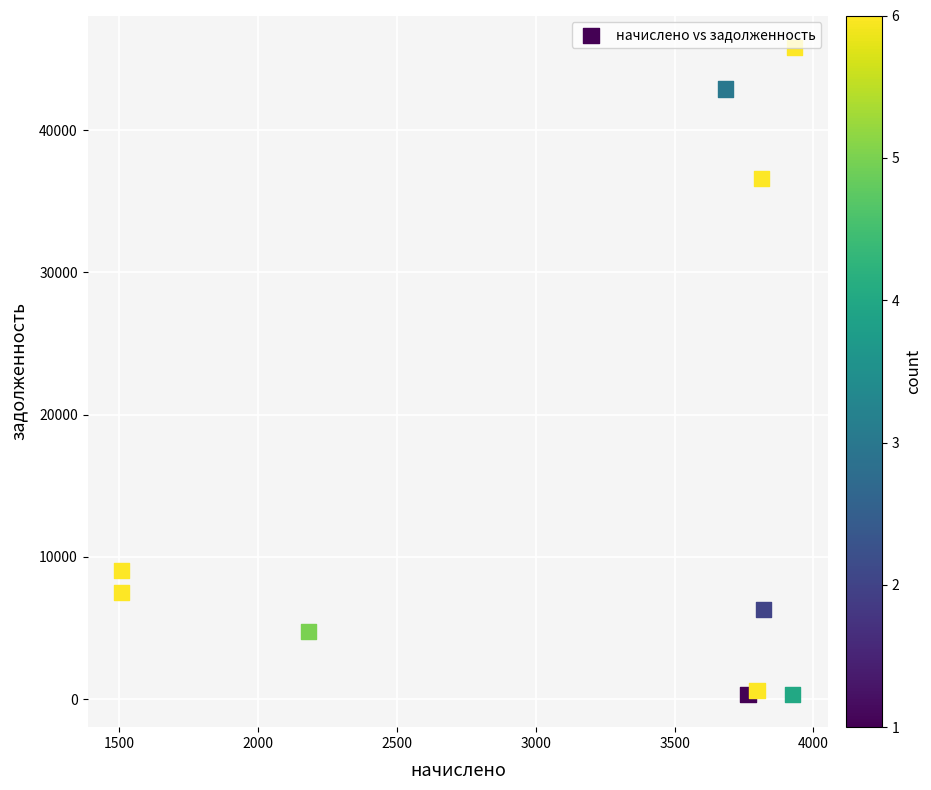

What is the range of X values (max minus min)?

2425.6